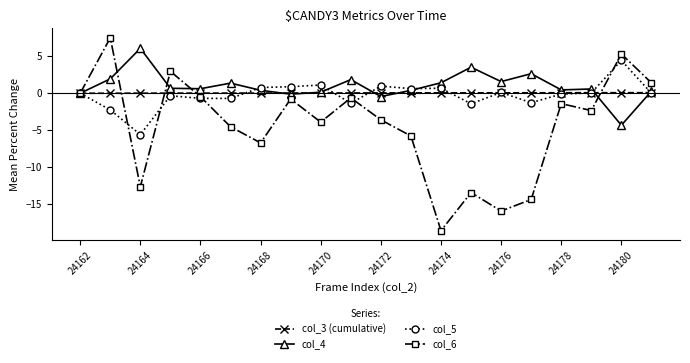

What is the greatest value displayed?

7.5